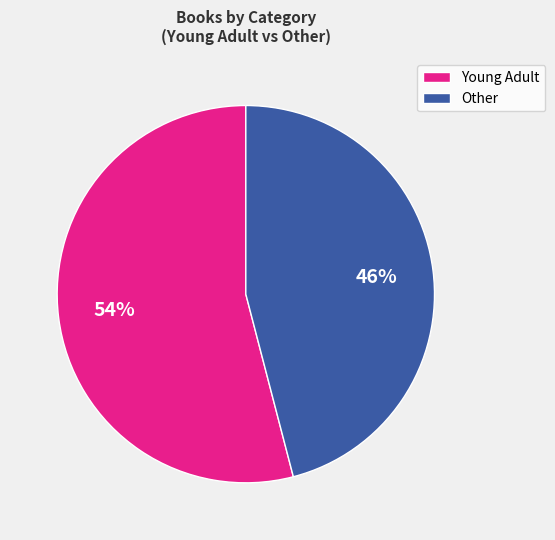

Which has a higher value, Other or Young Adult?

Young Adult